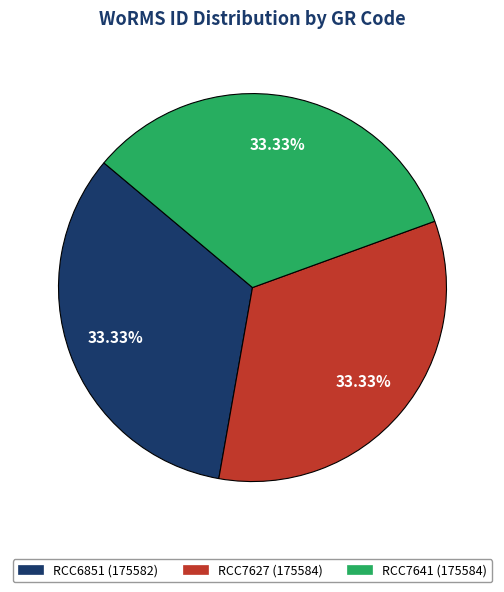

The RCC7627 slice represents 24% of the pie. True or false?

False